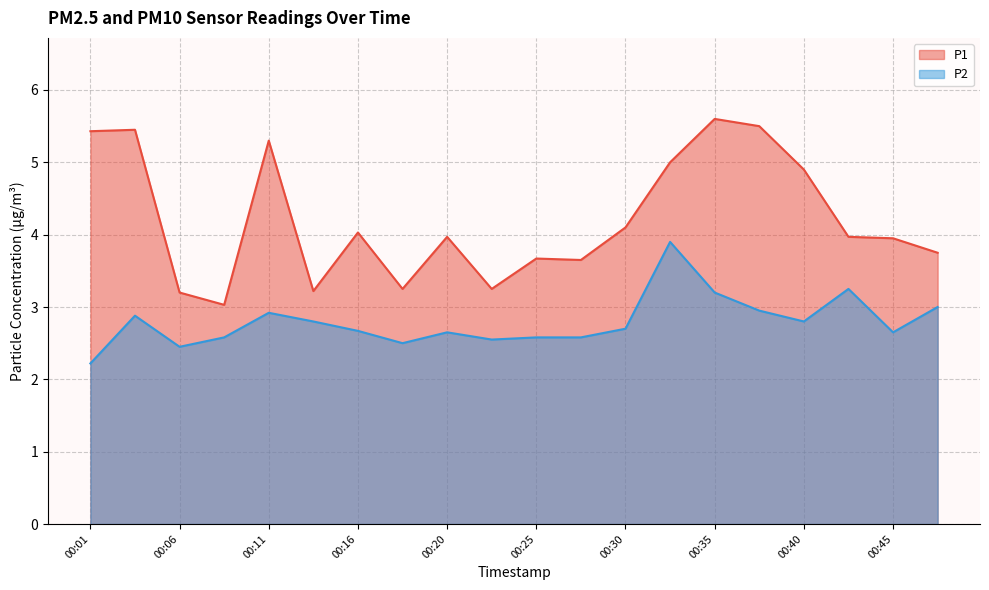

True or false: P1 has more than 1 interior local peaks.

True